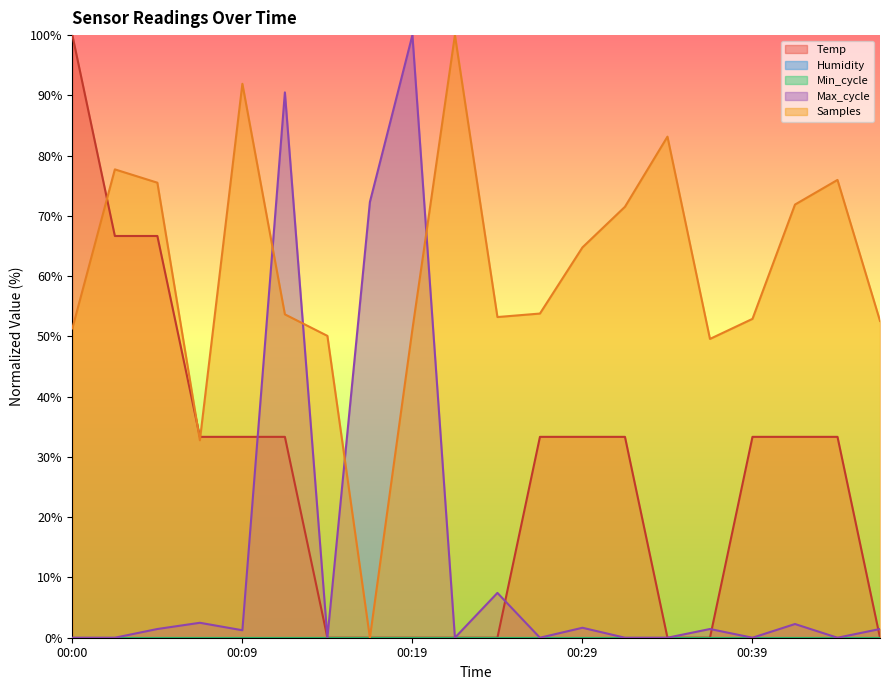

Reading right to left, what are all the values shown in this chart?

Temp: 00:46=0.0	00:44=33.3	00:41=33.3	00:39=33.3	00:36=0.0	00:34=0.0	00:31=33.3	00:29=33.3	00:26=33.3	00:24=0.0	00:21=0.0	00:19=0.0	00:17=0.0	00:14=0.0	00:12=33.3	00:09=33.3	00:07=33.3	00:04=66.7	00:02=66.7	00:00=100.0
Max_cycle: 00:46=1.4	00:44=0.0	00:41=2.3	00:39=0.0	00:36=1.4	00:34=0.0	00:31=0.0	00:29=1.7	00:26=0.0	00:24=7.4	00:21=0.0	00:19=100.0	00:17=72.3	00:14=0.0	00:12=90.5	00:09=1.2	00:07=2.5	00:04=1.4	00:02=0.0	00:00=0.0
Samples: 00:46=52.6	00:44=76.0	00:41=71.9	00:39=52.9	00:36=49.6	00:34=83.1	00:31=71.5	00:29=64.8	00:26=53.8	00:24=53.2	00:21=100.0	00:19=51.2	00:17=0.0	00:14=50.1	00:12=53.7	00:09=91.9	00:07=32.8	00:04=75.5	00:02=77.7	00:00=51.3